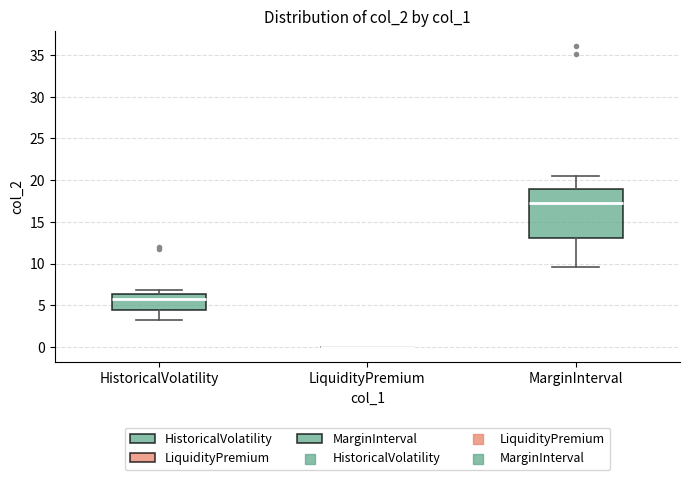

Reading left to right, transcribe this box plot: for each box, give where its median line is, the range the box spans, and where its two whiskers end, as read against the y-axis. The values are not printed on the chart, so give them approximately, as read against the axis.

HistoricalVolatility: median 5.5, box 4.5 to 6.5, whiskers 3.0 to 7.0
LiquidityPremium: box collapsed to a line at 0.0, whiskers 0.0 to 0.0
MarginInterval: median 17.0, box 13.0 to 19.0, whiskers 9.5 to 20.5